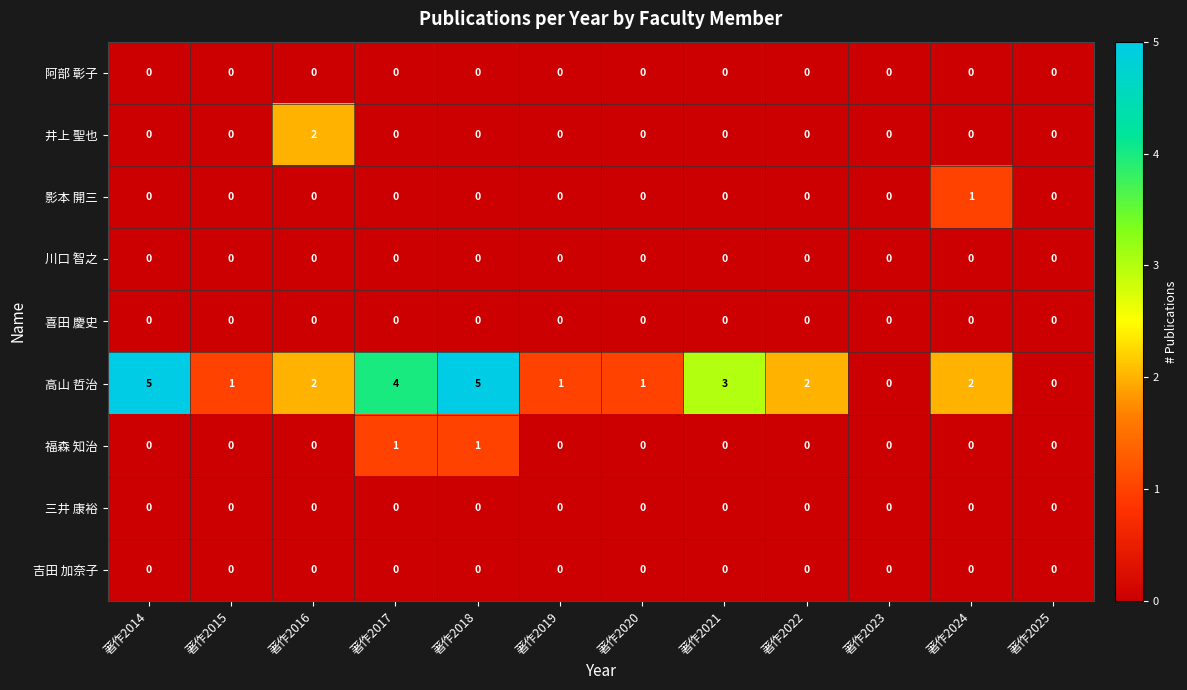

How many distinct data groups are displayed?

9